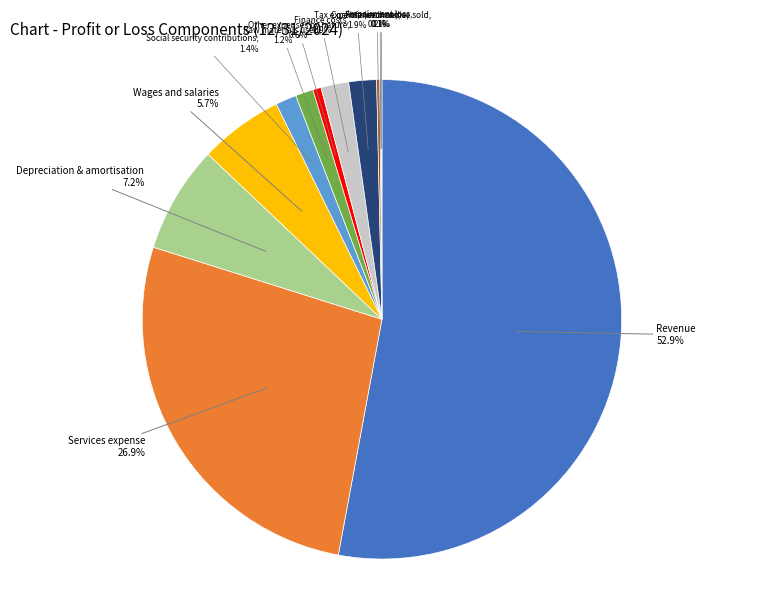

True or false: Raw materials used accounts for 1% of the total.

True